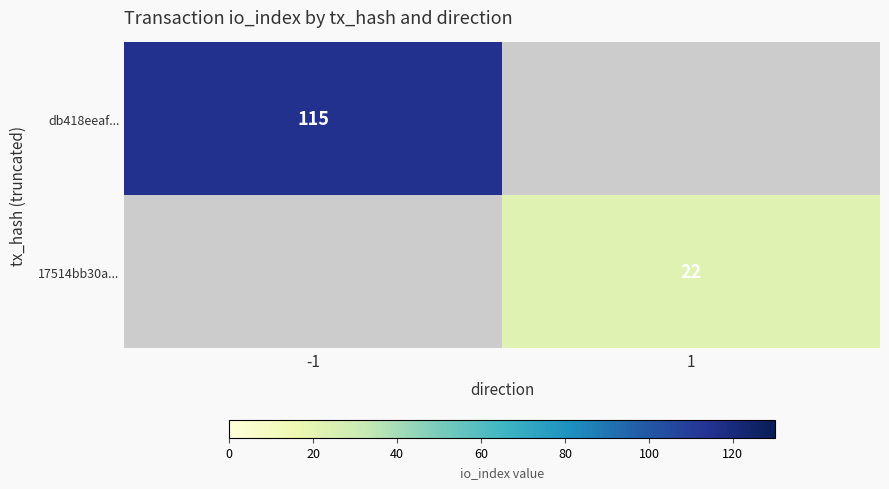

True or false: 17514bb30a... has a value of 22 at 1.

True